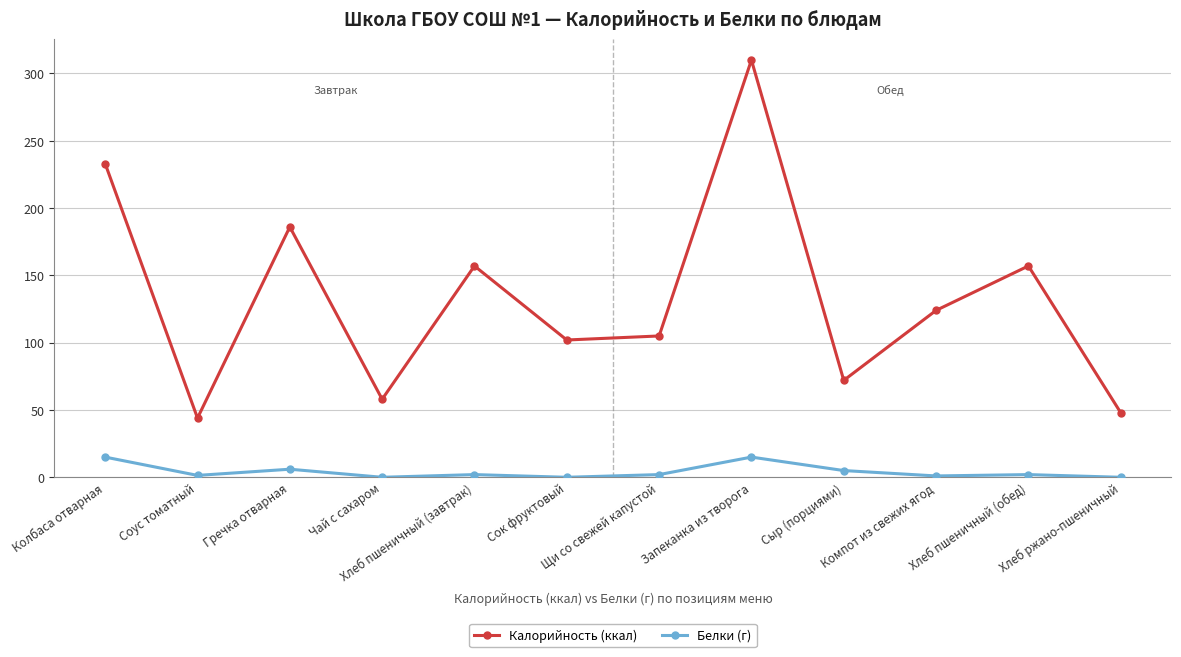

What is the value of the Калорийность (ккал) point at the 7th from the left?

105.0